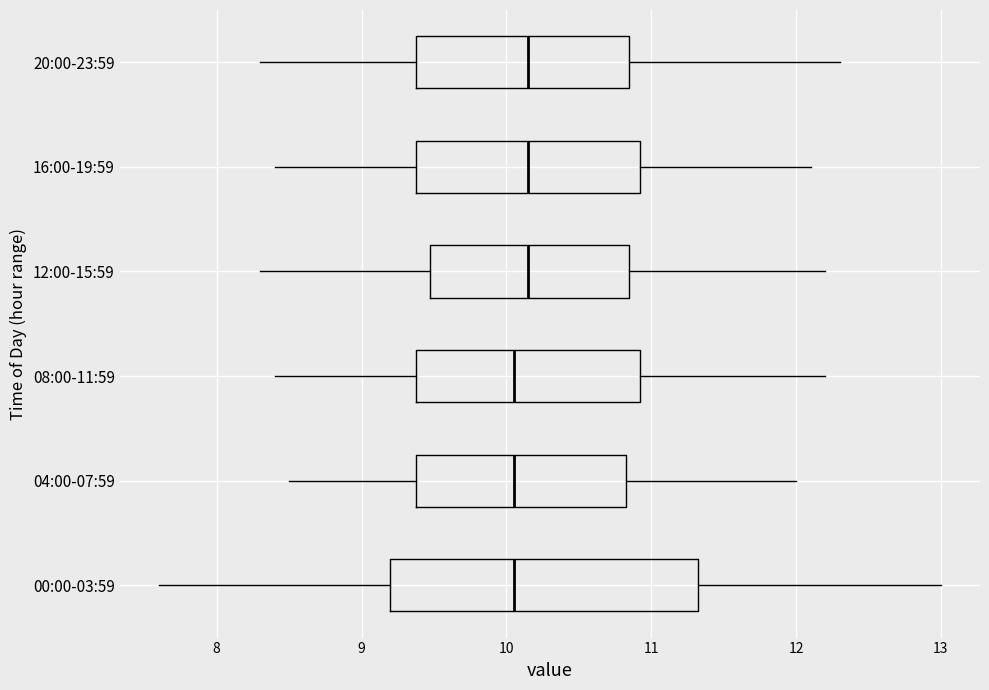

Where is the right edge of the box for 16:00-19:59 on the x-axis? The values are not printed on the chart, so give them approximately, as read against the axis.

10.9